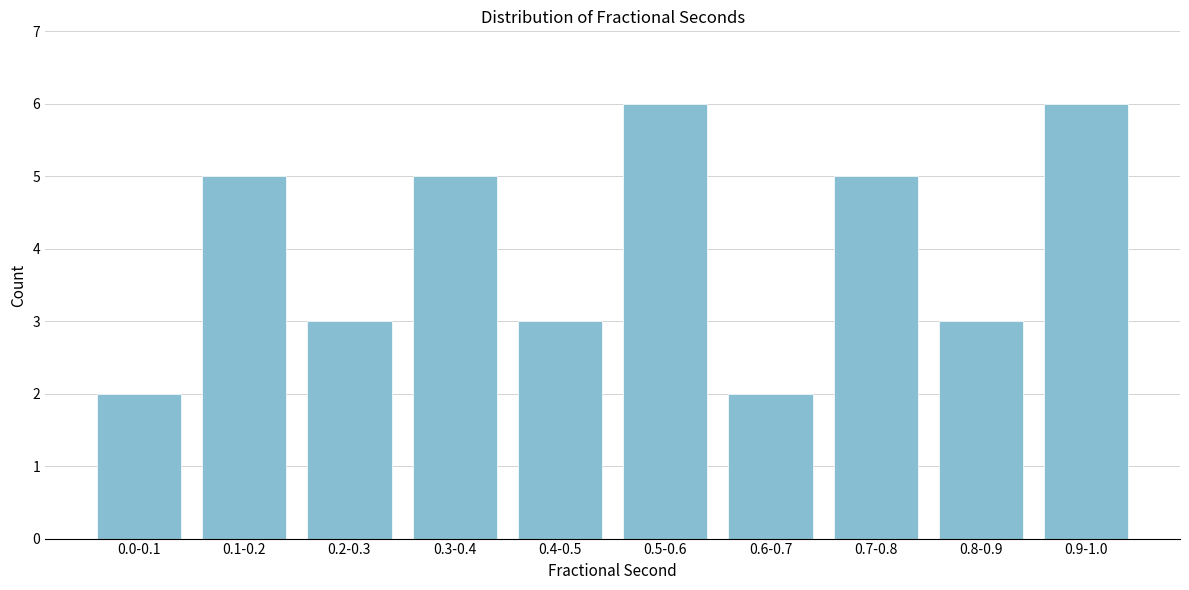

Reading right to left, list all the values displayed in this chart.

6	3	5	2	6	3	5	3	5	2